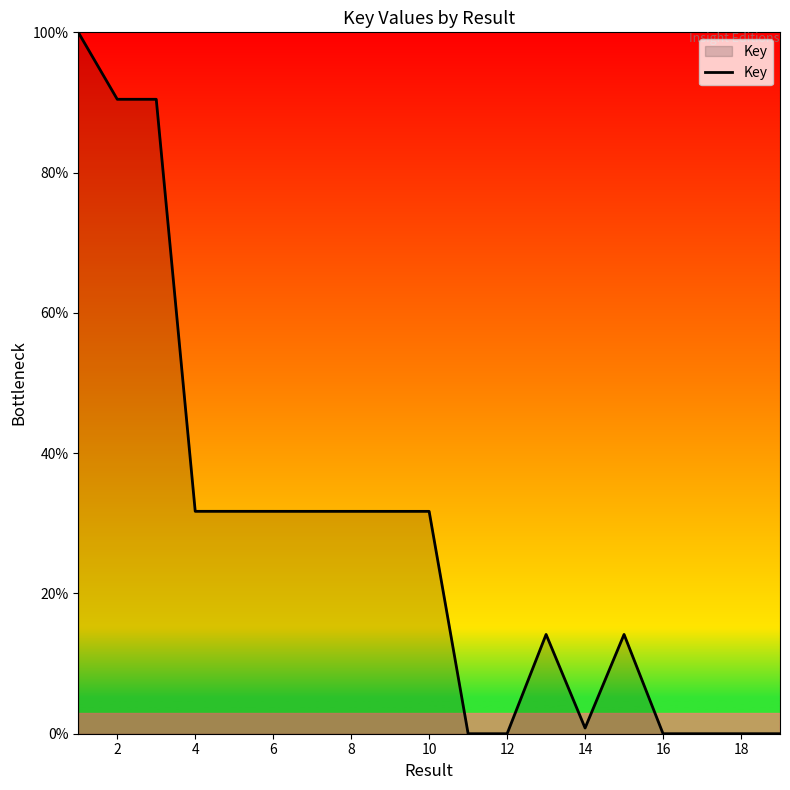

What is the difference between the maximum and minimum values?

100.0